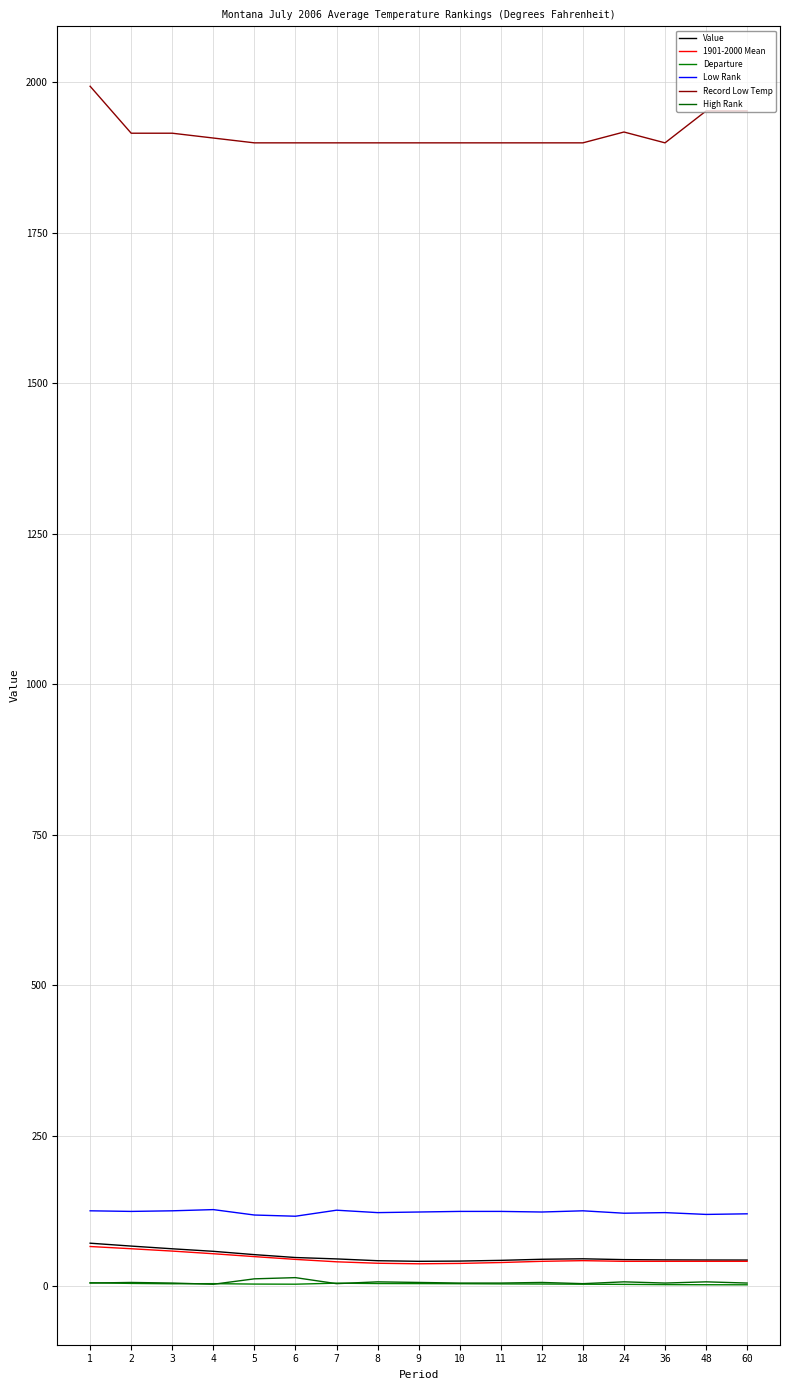

Reading right to left, transcribe all the data shown in this chart.

Value: 43.2	43.3	43.5	43.9	45.3	44.5	42.7	41.5	41.1	42.1	45.1	47.4	52.2	57.7	61.9	66.4	71.2
1901-2000 Mean: 41.1	41.1	41.1	41.1	42.2	41.1	39.1	37.6	37.0	37.9	40.3	44.3	48.9	53.7	58.1	62.0	65.7
Departure: 2.1	2.2	2.4	2.8	3.1	3.4	3.6	3.9	4.1	4.2	4.8	3.1	3.3	4.0	3.8	4.4	5.5
Low Rank: 120.0	119.0	122.0	121.0	125.0	123.0	124.0	124.0	123.0	122.0	126.0	116.0	118.0	127.0	125.0	124.0	125.0
Record Low Temp: 1952.0	1952.0	1899.0	1917.0	1899.0	1899.0	1899.0	1899.0	1899.0	1899.0	1899.0	1899.0	1899.0	1907.0	1915.0	1915.0	1993.0
High Rank: 5.0	7.0	5.0	7.0	4.0	6.0	5.0	5.0	6.0	7.0	4.0	14.0	12.0	3.0	5.0	6.0	5.0